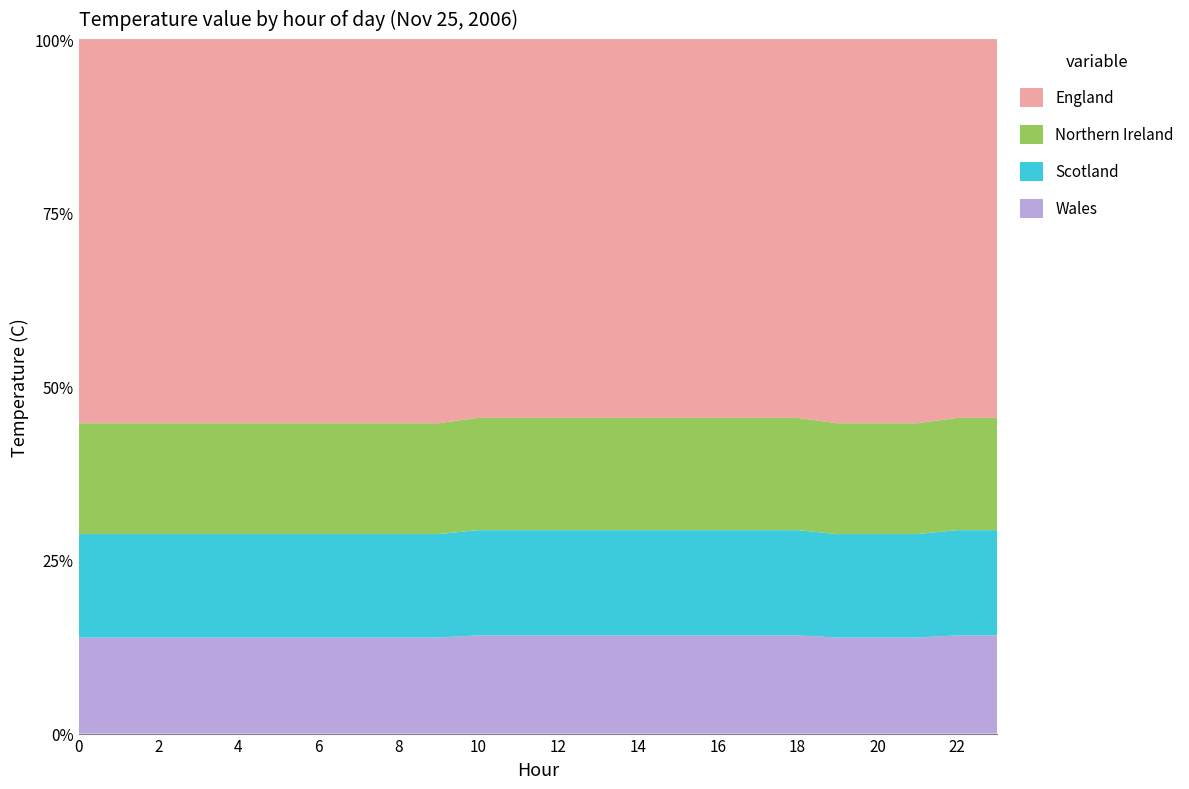

Reading right to left, what are all the values shown in this chart?

Wales: 23=1.4	22=1.4	21=1.3	20=1.3	19=1.3	18=1.4	17=1.4	16=1.4	15=1.4	14=1.4	13=1.4	12=1.4	11=1.4	10=1.4	9=1.3	8=1.3	7=1.3	6=1.3	5=1.3	4=1.3	3=1.3	2=1.3	1=1.3	0=1.3
Scotland: 23=1.5	22=1.5	21=1.4	20=1.4	19=1.4	18=1.5	17=1.5	16=1.5	15=1.5	14=1.5	13=1.5	12=1.5	11=1.5	10=1.5	9=1.4	8=1.4	7=1.4	6=1.4	5=1.4	4=1.4	3=1.4	2=1.4	1=1.4	0=1.4
Northern Ireland: 23=1.6	22=1.6	21=1.5	20=1.5	19=1.5	18=1.6	17=1.6	16=1.6	15=1.6	14=1.6	13=1.6	12=1.6	11=1.6	10=1.6	9=1.5	8=1.5	7=1.5	6=1.5	5=1.5	4=1.5	3=1.5	2=1.5	1=1.5	0=1.5
England: 23=5.4	22=5.4	21=5.2	20=5.2	19=5.2	18=5.4	17=5.4	16=5.4	15=5.4	14=5.4	13=5.4	12=5.4	11=5.4	10=5.4	9=5.2	8=5.2	7=5.2	6=5.2	5=5.2	4=5.2	3=5.2	2=5.2	1=5.2	0=5.2